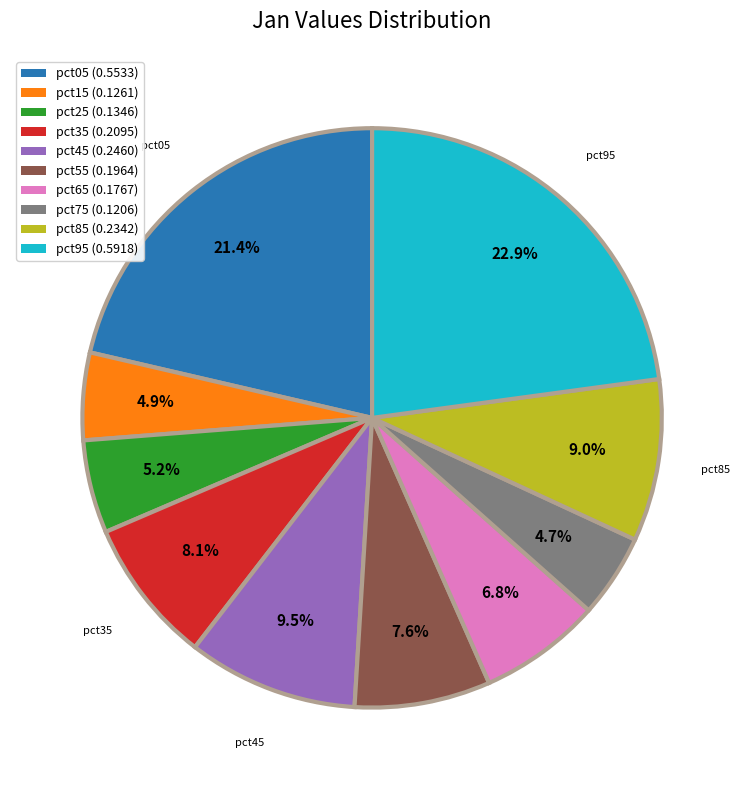

Is there any slice that represents more than half of the pie?

No